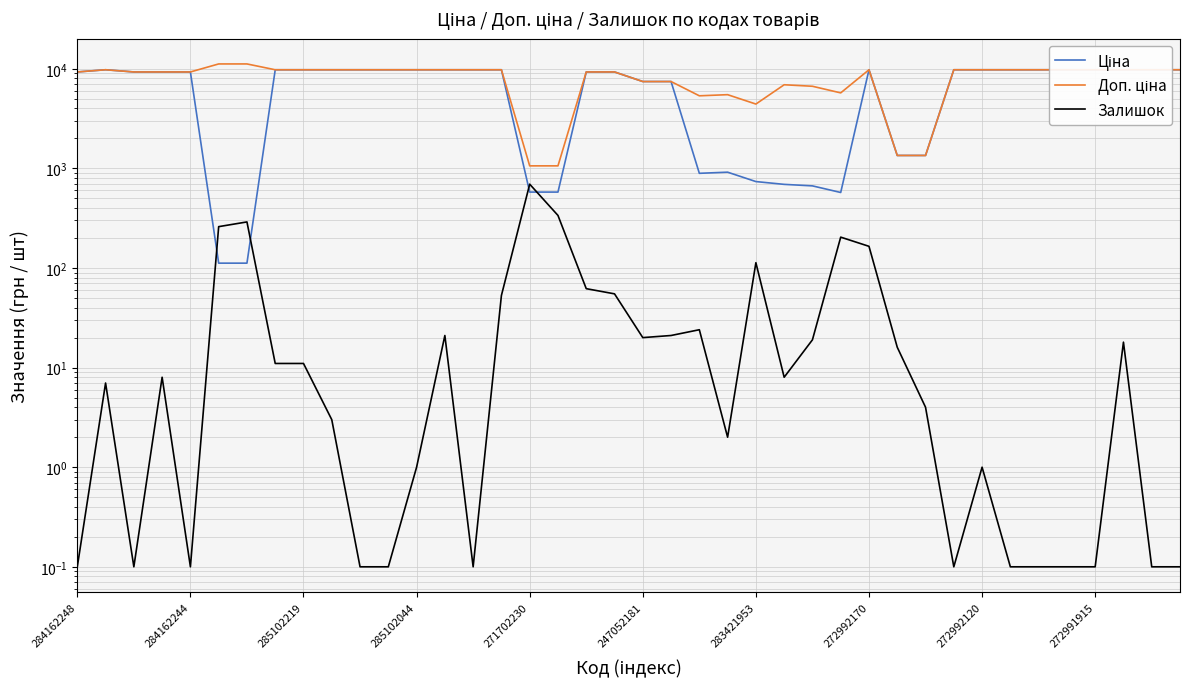

Which series has the largest total across all categories?

Доп. ціна